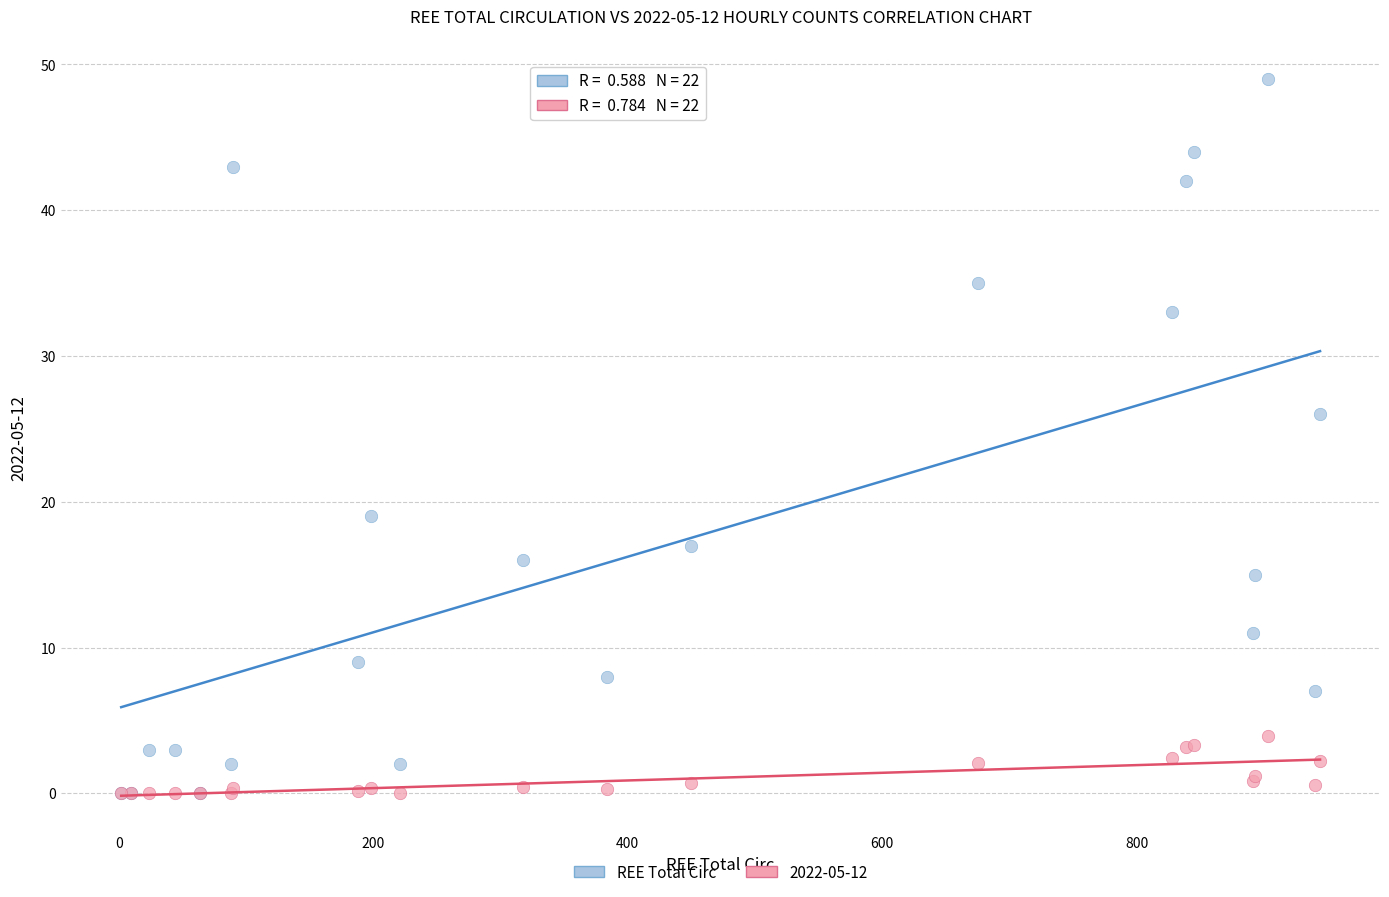

Across all series, what Y value is closest to 24?

26.0